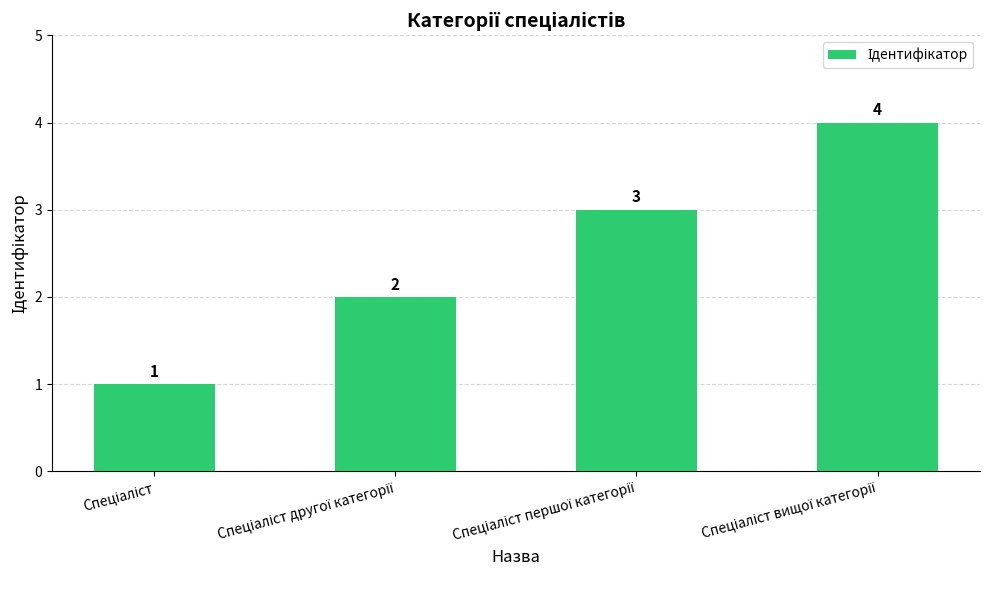

What is the value of the 4th bar from the left?

4